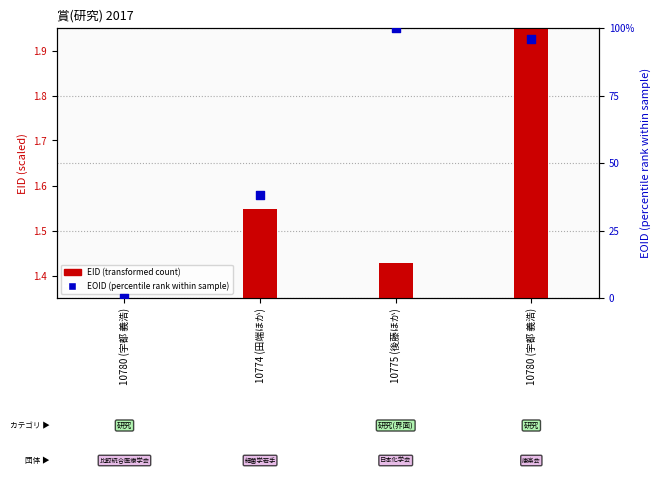

What are all the series names shown in the legend?

EID (transformed count), EOID (percentile rank)